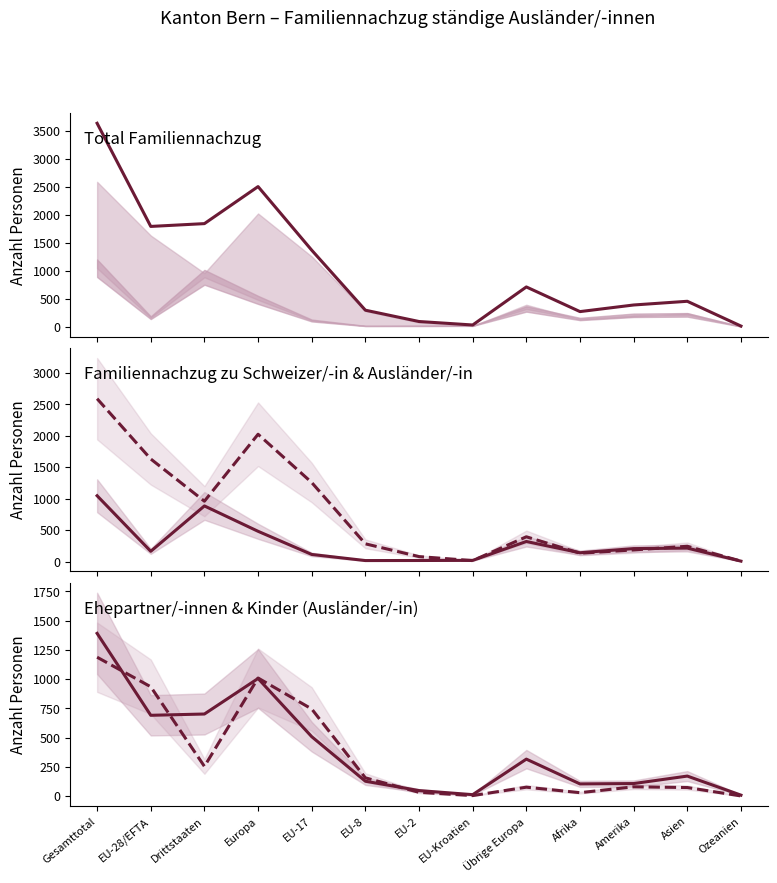

What is the label of the 2nd point from the left?

EU-28/EFTA